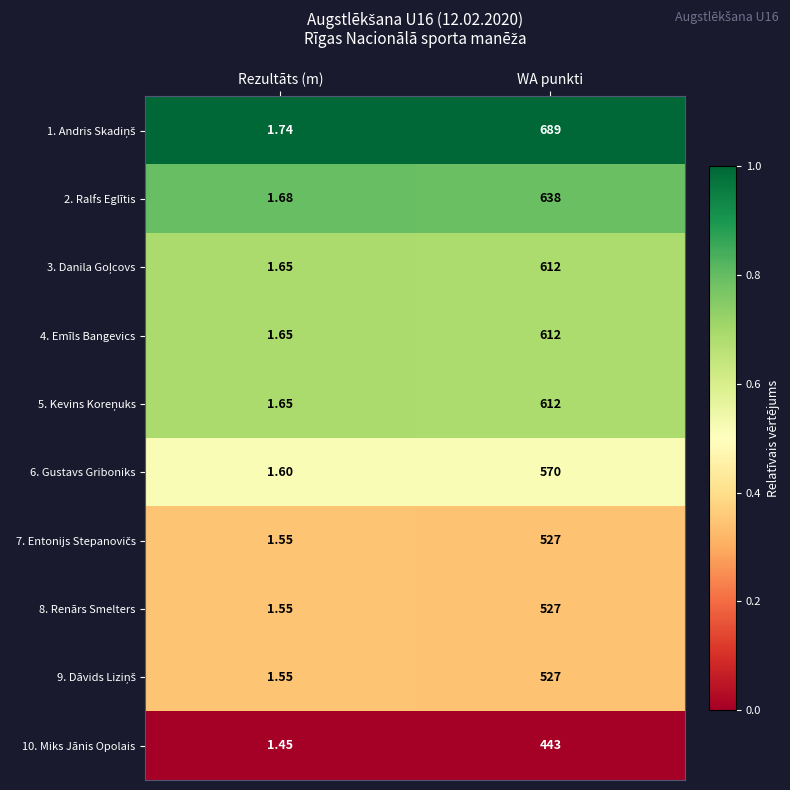

Which label corresponds to the largest value in the chart?

WA punkti